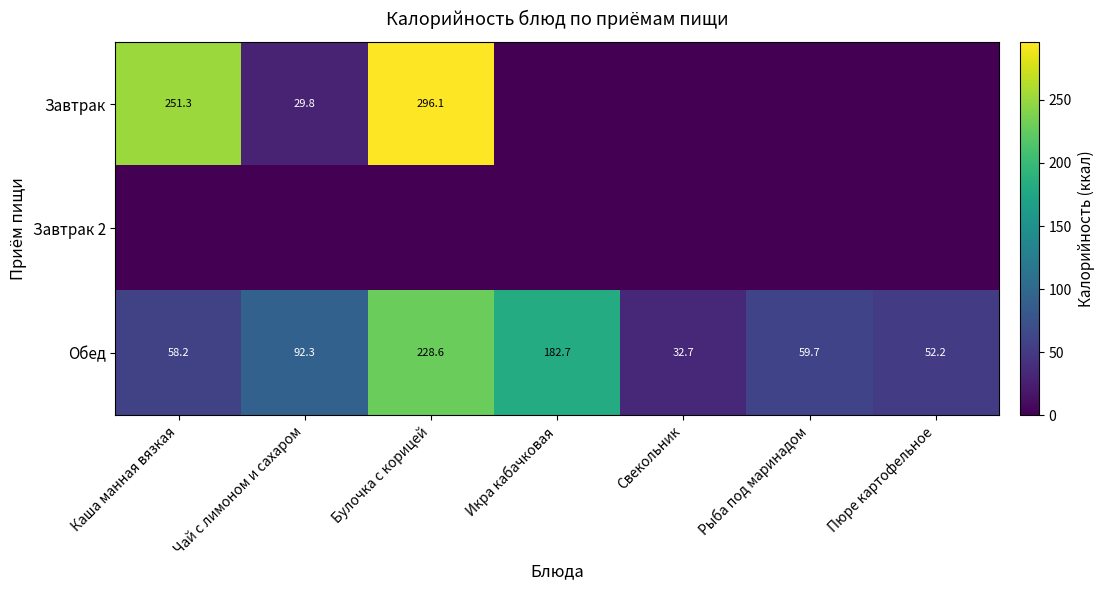

True or false: Обед has a value of 77.4 at Пюре картофельное.

False